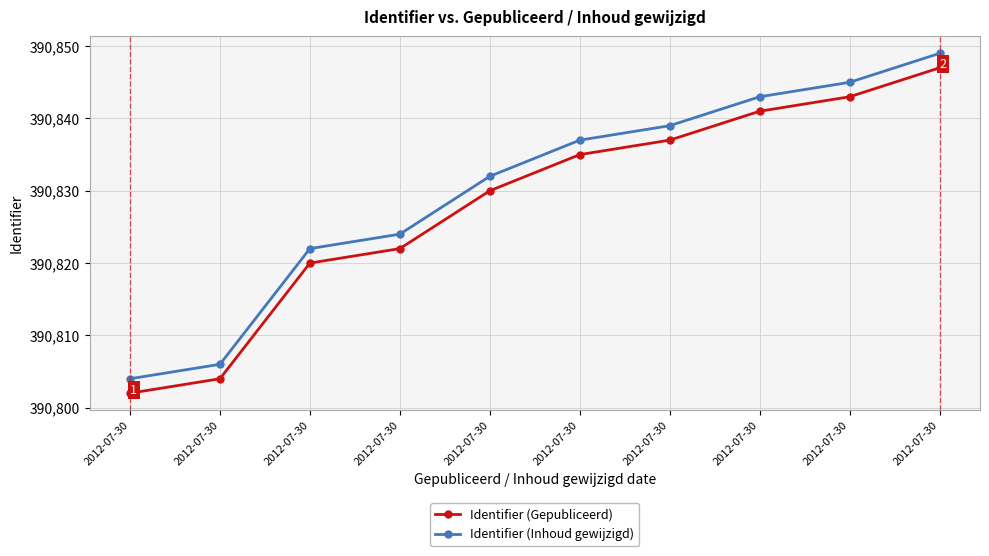

Which series has the widest spread of values?

Identifier (Gepubliceerd)